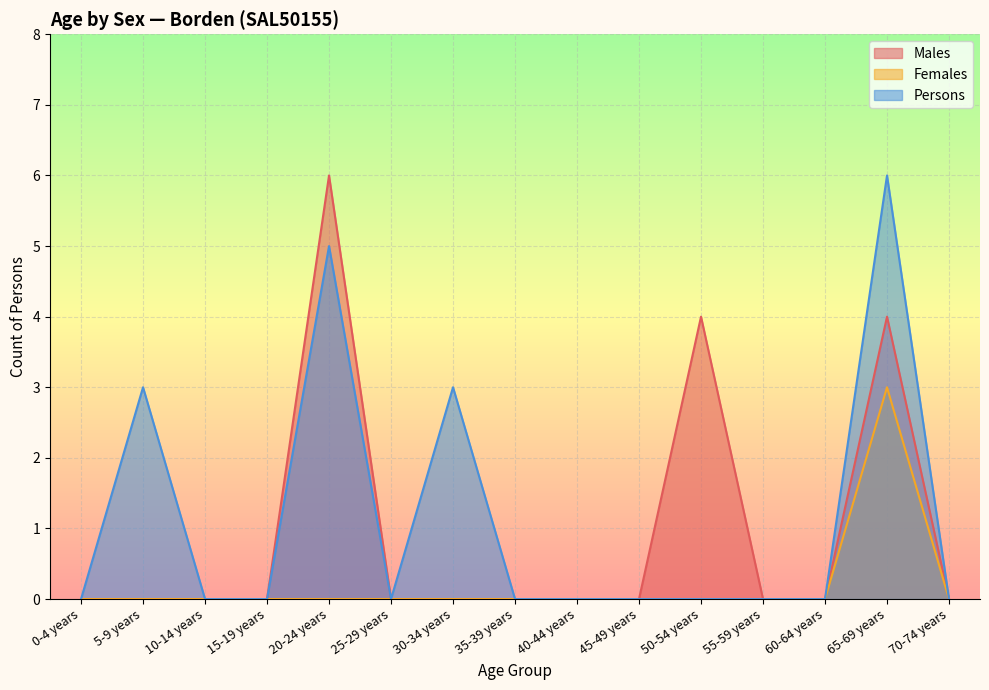

What is the label of the 9th point from the left?

40-44 years